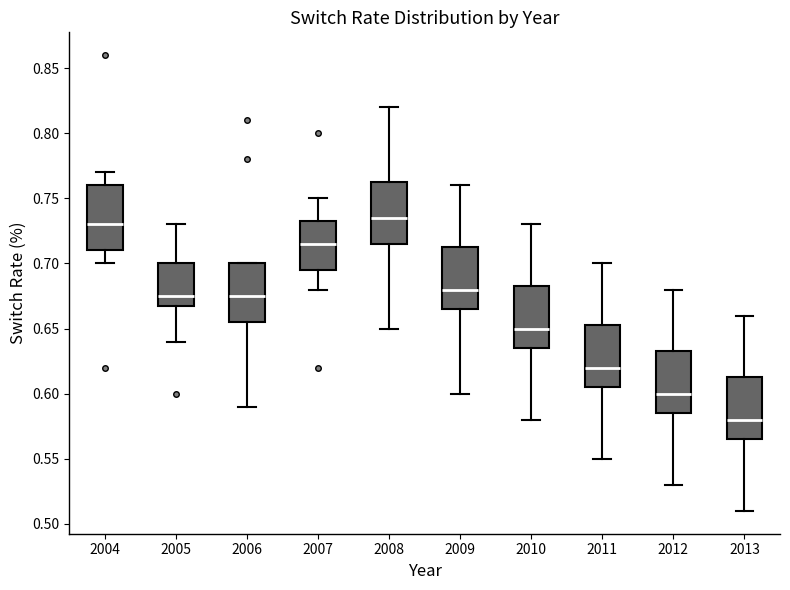

Which box's median line is the highest?

2008